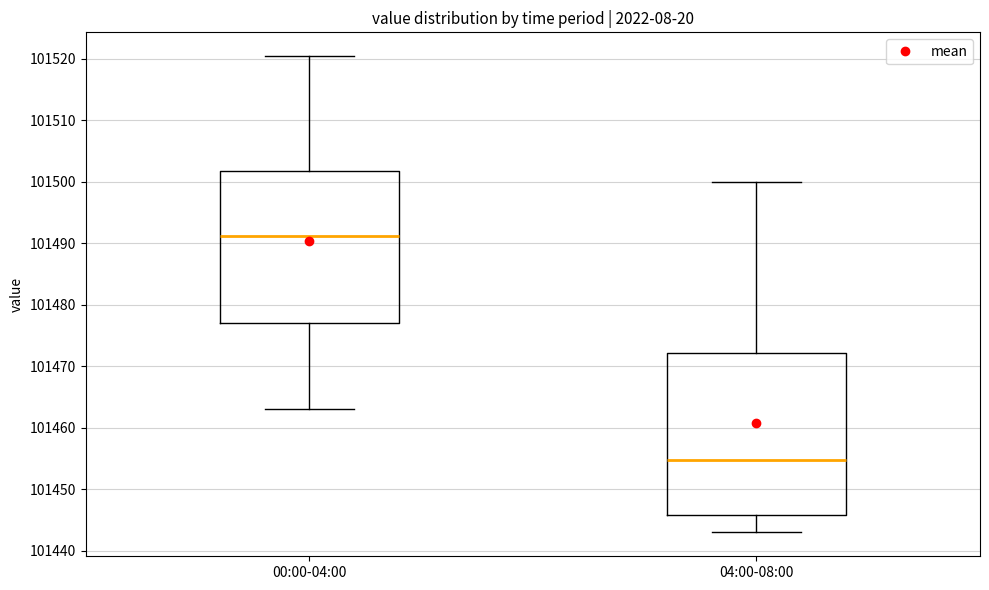

Which box's median line is the lowest?

04:00-08:00